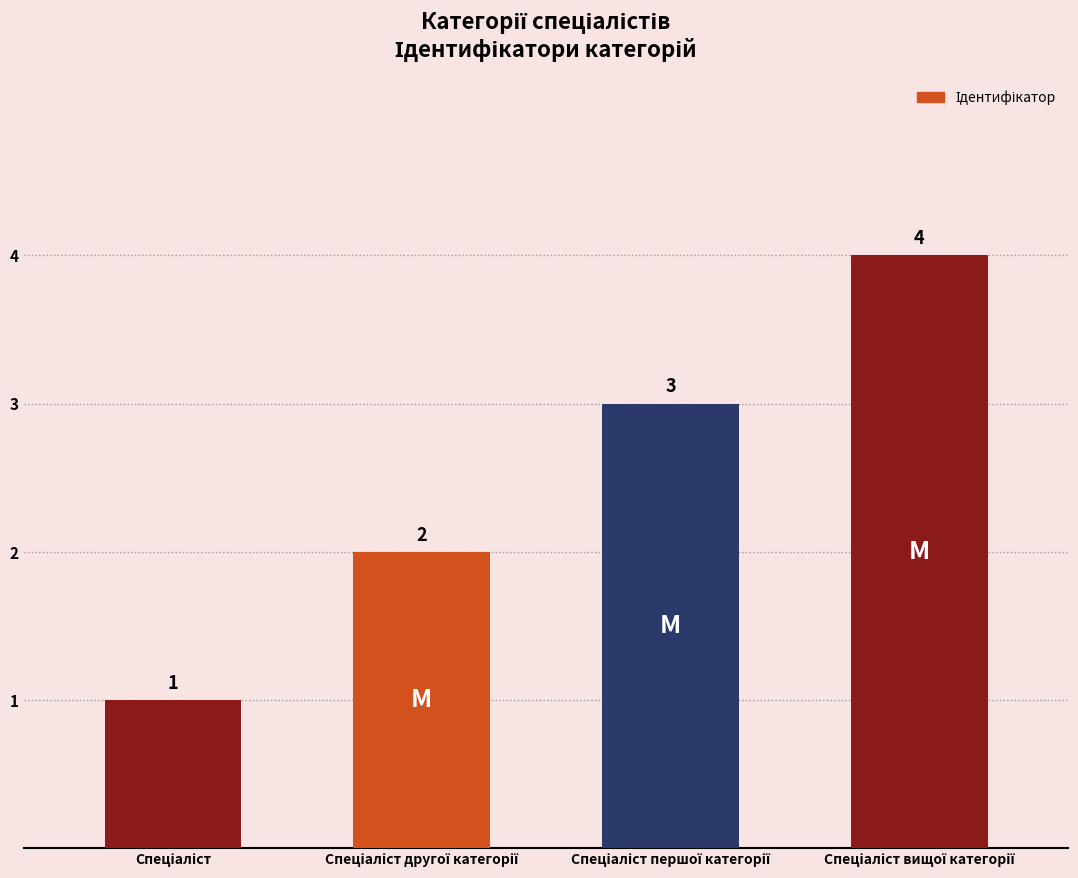

How many values are between 2 and 4?

3